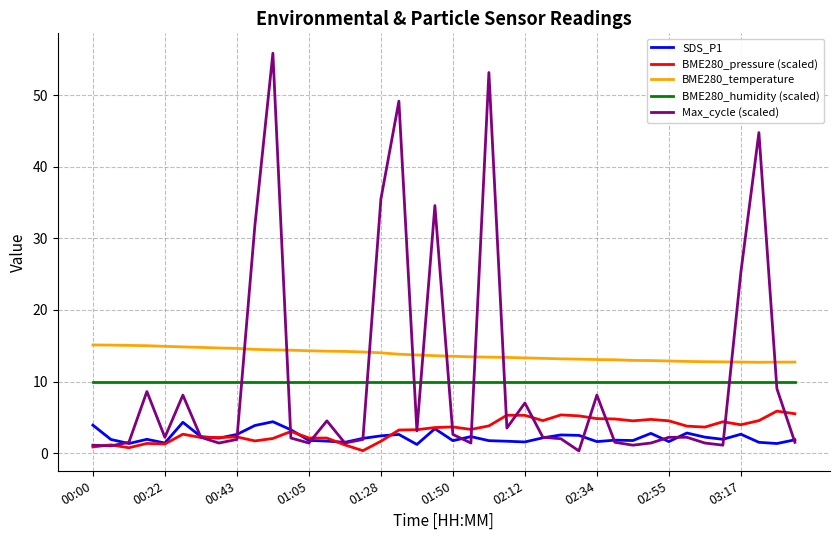

What is the highest value of the BME280_temperature series?

15.1